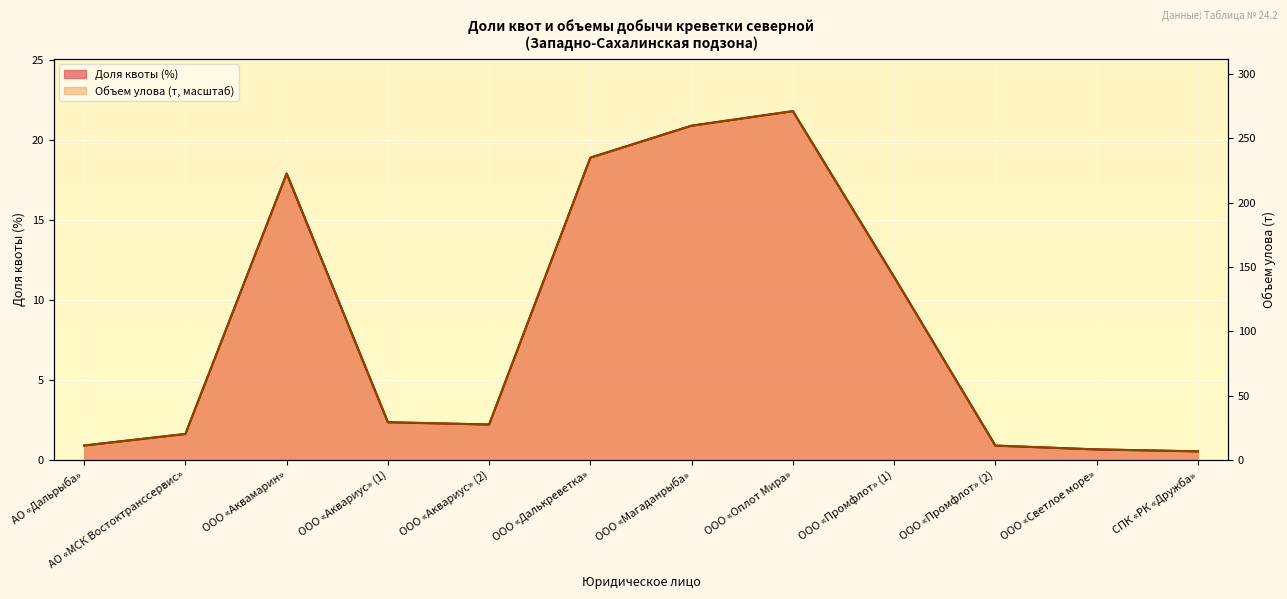

True or false: Доля квоты (%) has more than 0 interior local peaks.

True